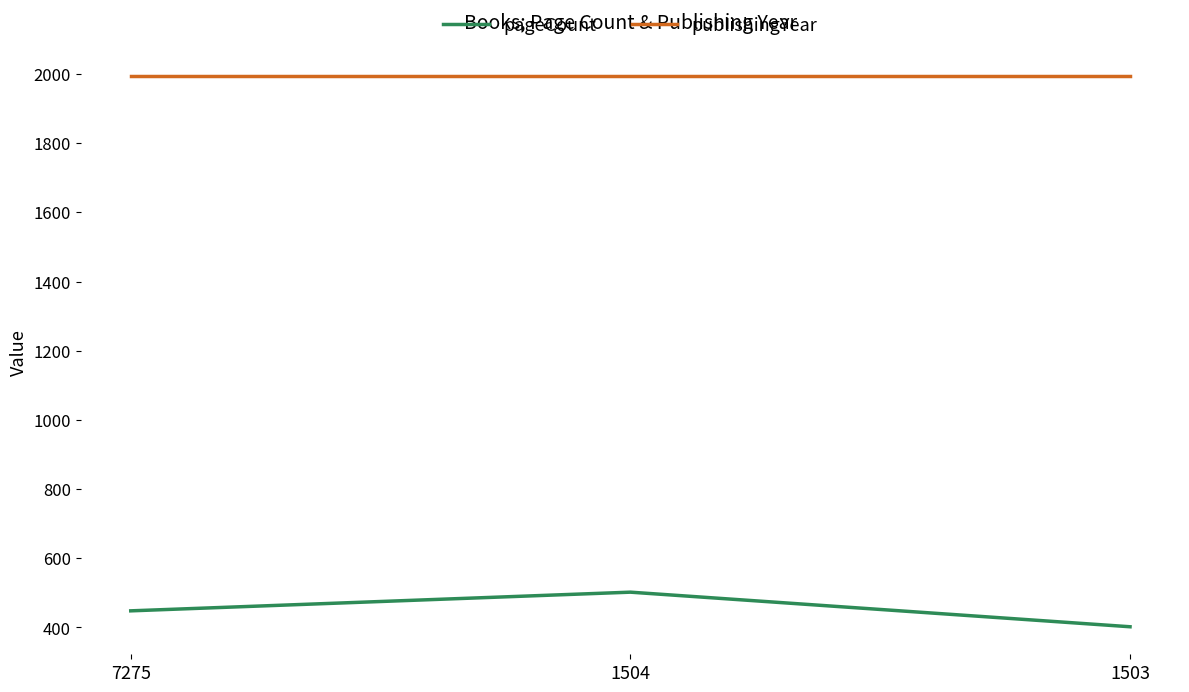

What is the minimum value for publishingYear?

1993